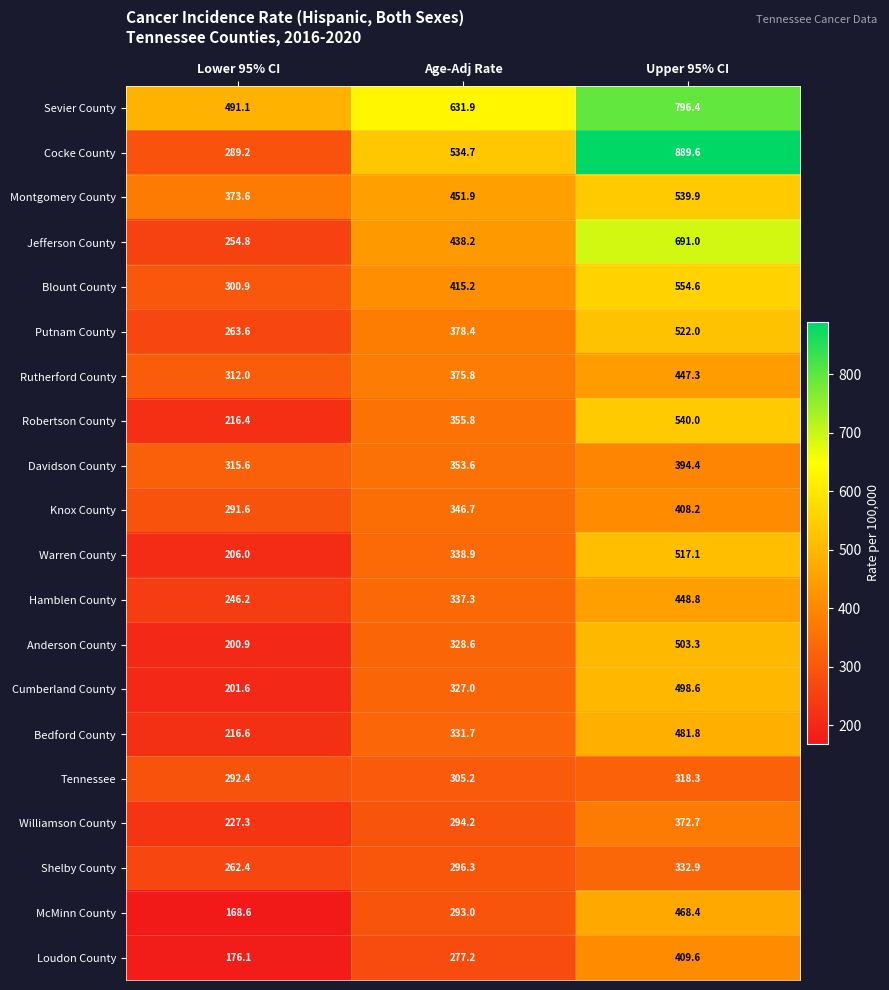

List the series in order of their peak value, lowest first.

Tennessee, Shelby County, Williamson County, Davidson County, Knox County, Loudon County, Rutherford County, Hamblen County, McMinn County, Bedford County, Cumberland County, Anderson County, Warren County, Putnam County, Montgomery County, Robertson County, Blount County, Jefferson County, Sevier County, Cocke County